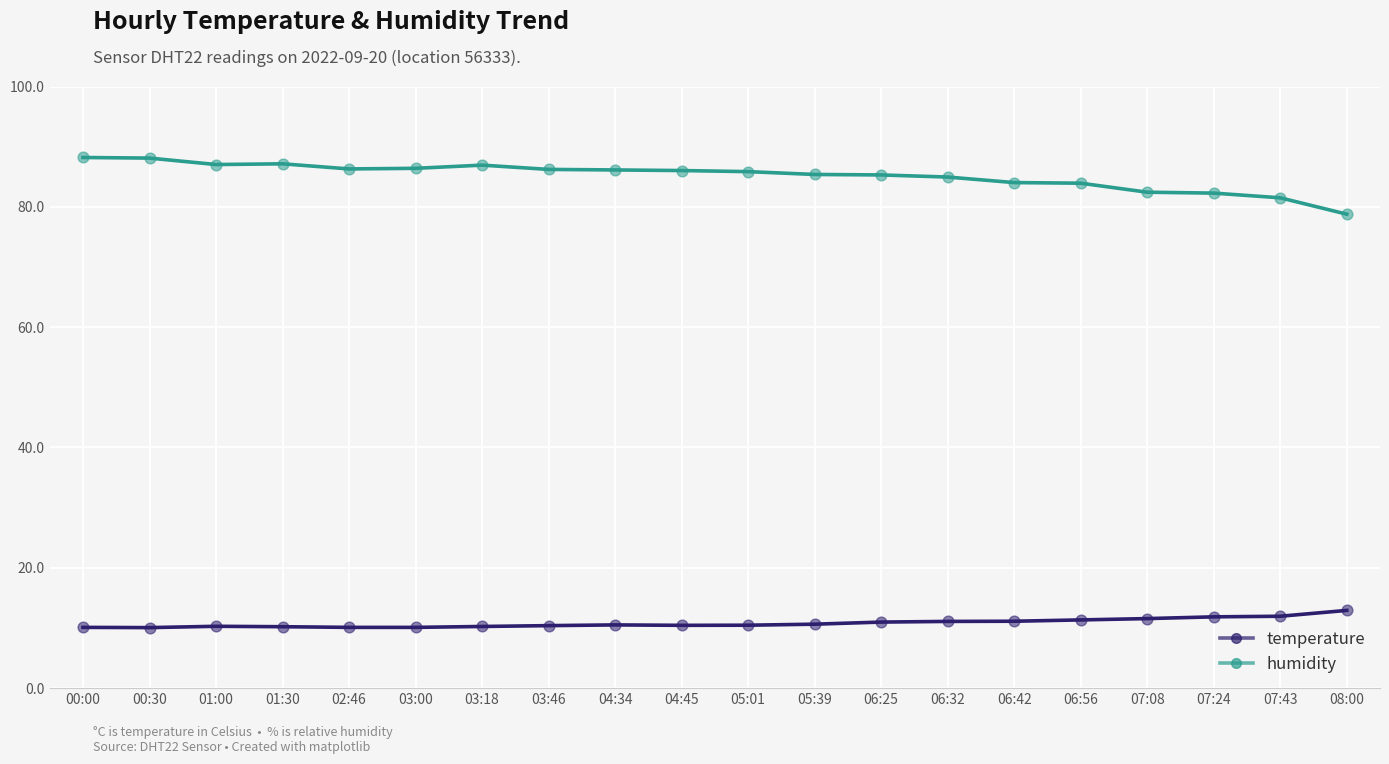

At how many categories does at least one series exceed 74?

20